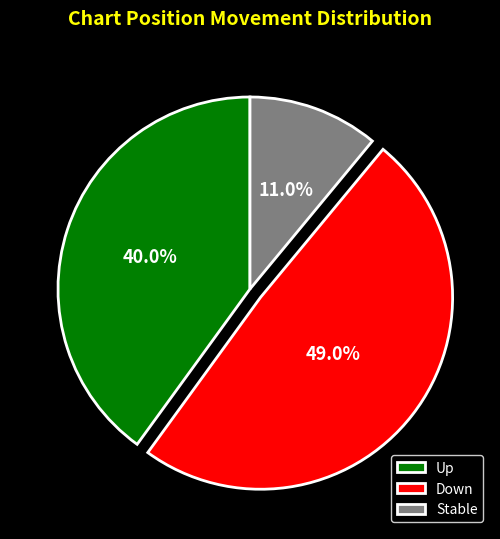

Is there any slice that represents more than half of the pie?

No